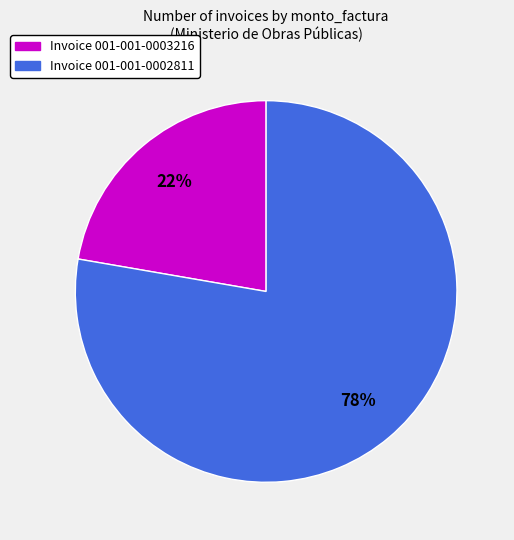

To the nearest percent, what is the average slice percentage?

50%